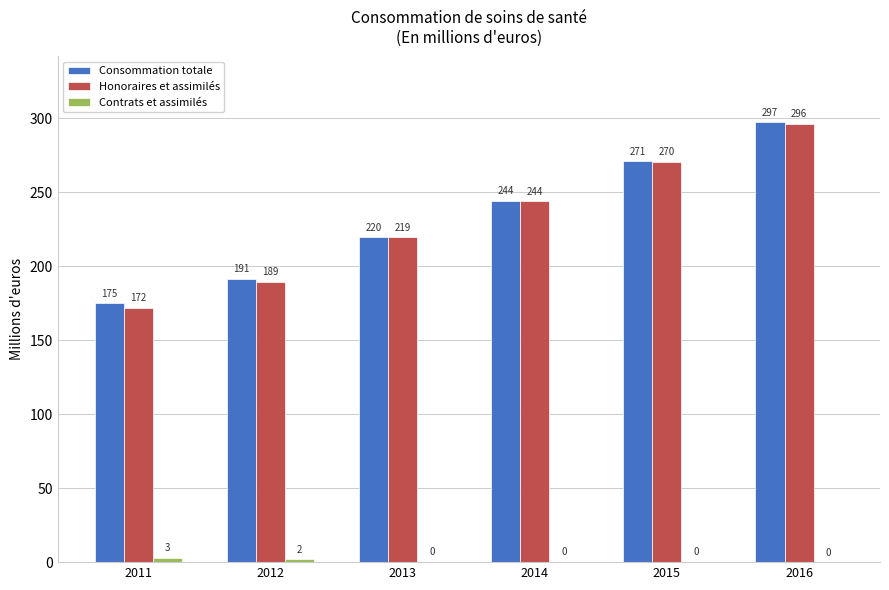

How many values in the Consommation totale series exceed 243?

3